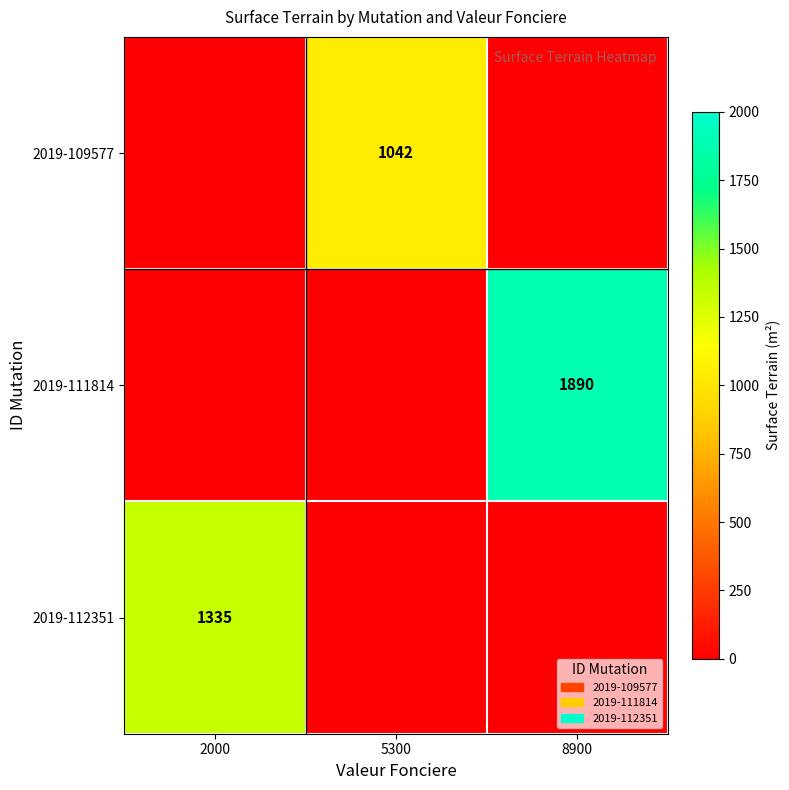

How many categories are shown in the chart?

3